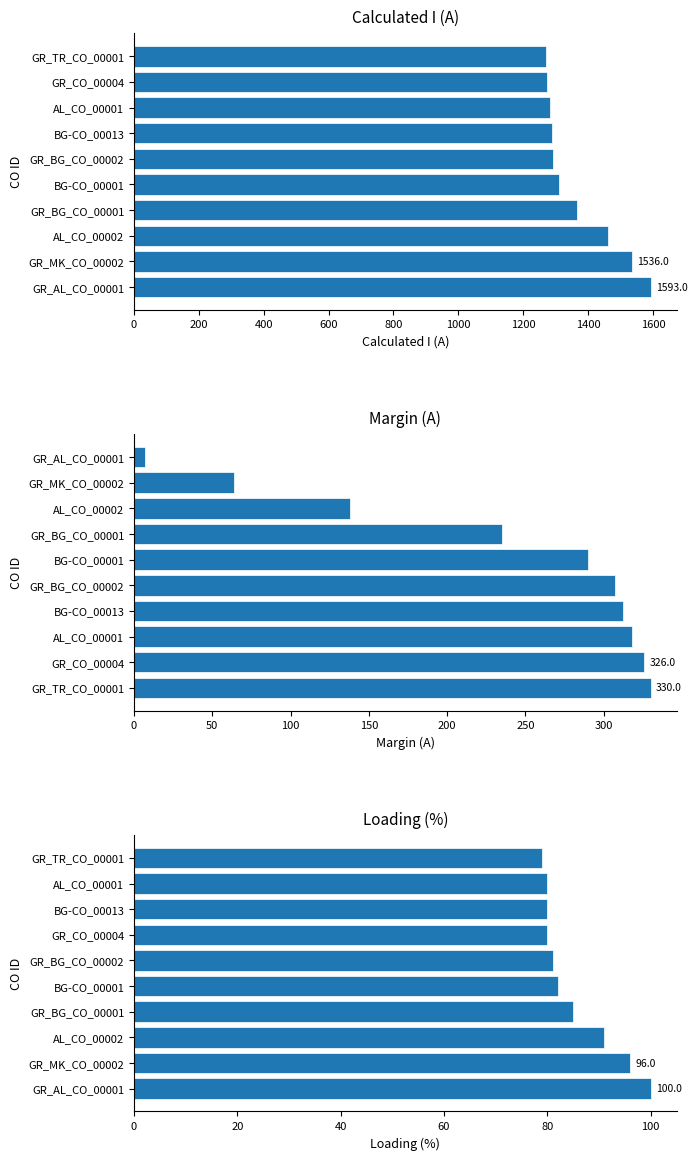

What is the difference between the maximum and minimum values in the Calculated I (A) series?

323